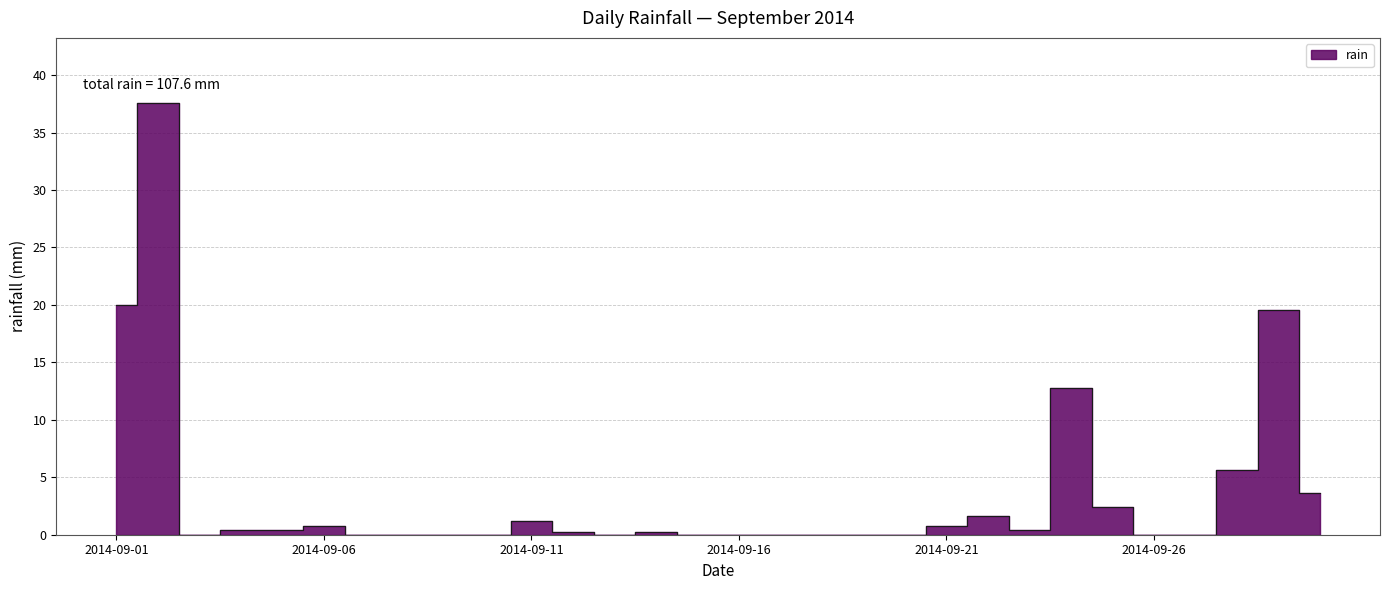

How many interior local peaks (higher than both neighbors) does the data have?

7